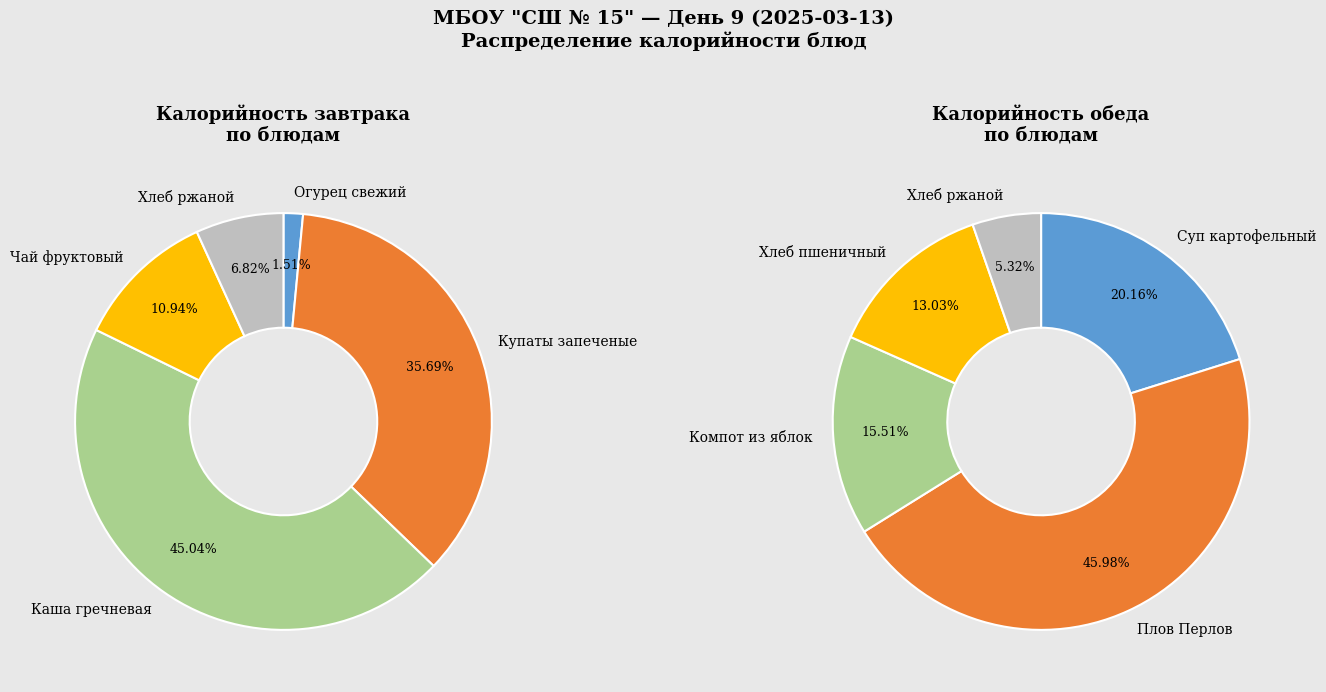

Is it true that Чай фруктовый is 1% of the pie?

False